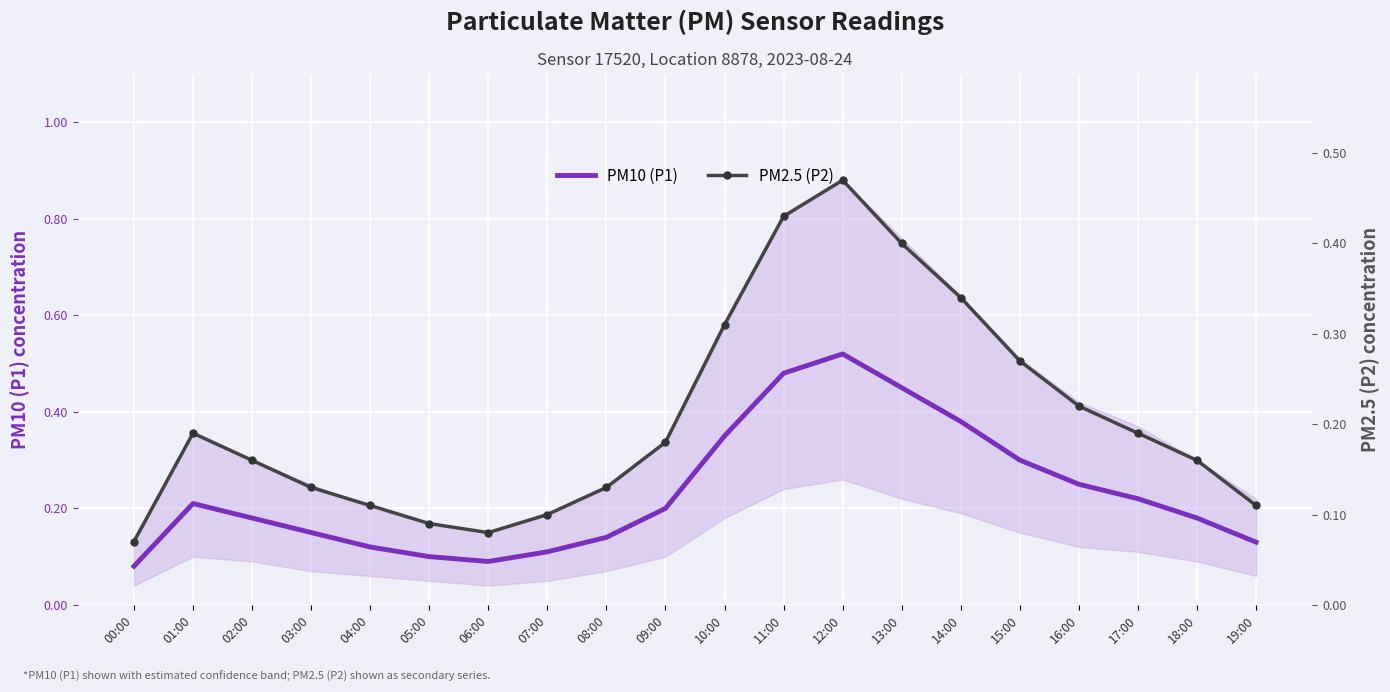

Count the PM2.5 (P2) values in the range 0 to 1.

20